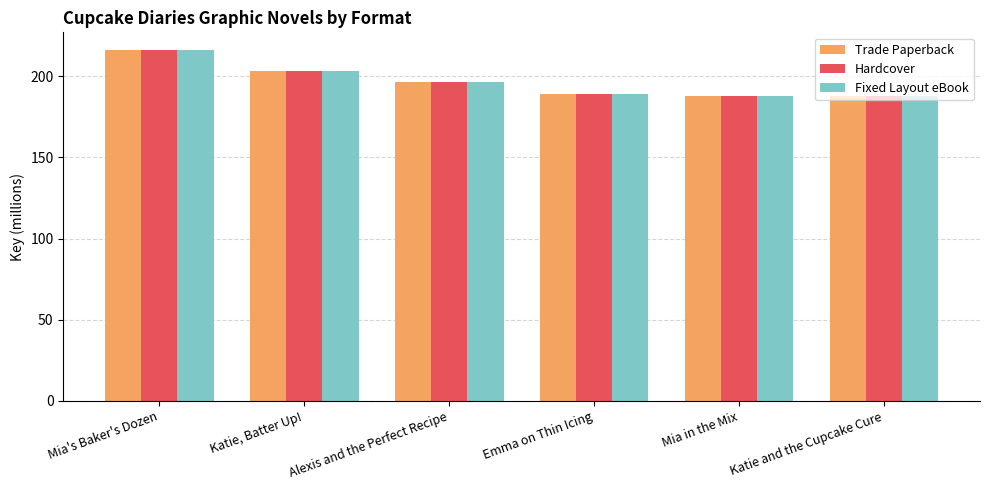

Rank the categories by Hardcover value from highest to lowest.

Mia's Baker's Dozen, Katie, Batter Up!, Alexis and the Perfect Recipe, Emma on Thin Icing, Mia in the Mix, Katie and the Cupcake Cure